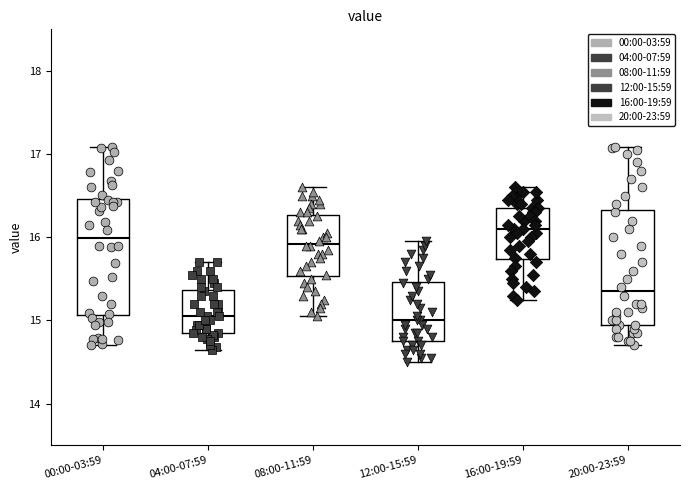

Reading left to right, transcribe this box plot: for each box, give where its median line is, the range the box spans, and where its two whiskers end, as read against the y-axis. The values are not printed on the chart, so give them approximately, as read against the axis.

00:00-03:59: median 16.0, box 15.1 to 16.5, whiskers 14.7 to 17.1
04:00-07:59: median 15.1, box 14.9 to 15.4, whiskers 14.7 to 15.7
08:00-11:59: median 15.9, box 15.5 to 16.3, whiskers 15.1 to 16.6
12:00-15:59: median 15.0, box 14.8 to 15.5, whiskers 14.5 to 16.0
16:00-19:59: median 16.1, box 15.7 to 16.4, whiskers 15.3 to 16.6
20:00-23:59: median 15.4, box 15.0 to 16.3, whiskers 14.7 to 17.1